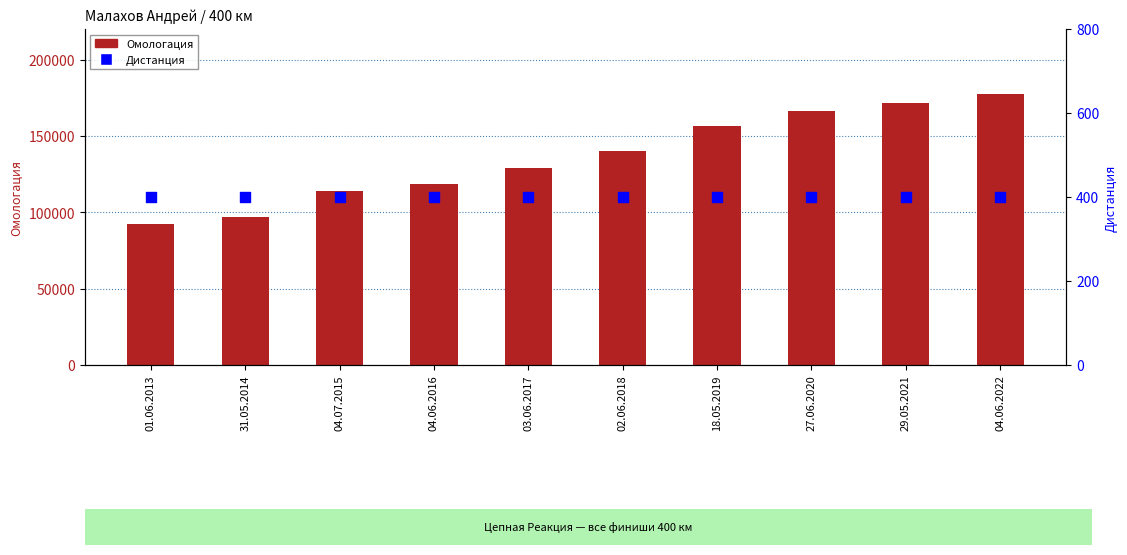

What are all the series names shown in the legend?

Омологация, Дистанция